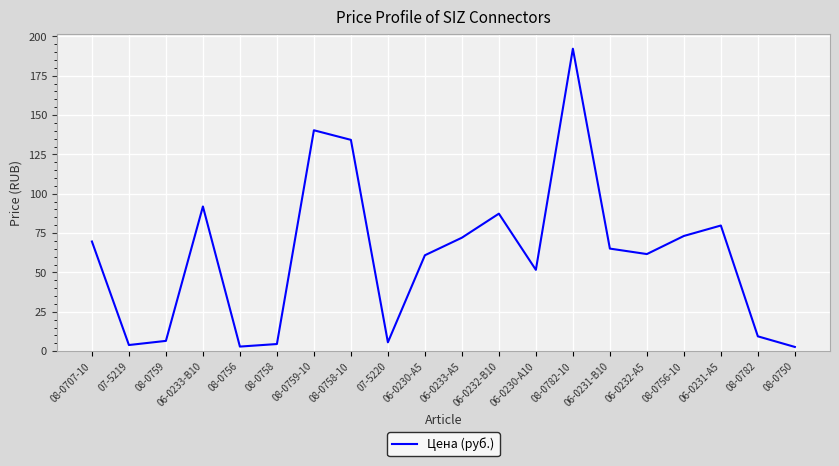

What is the difference between the second highest and second lowest values?

137.4